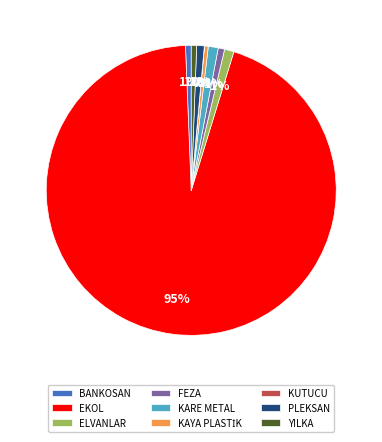

What is the majority slice?

EKOL